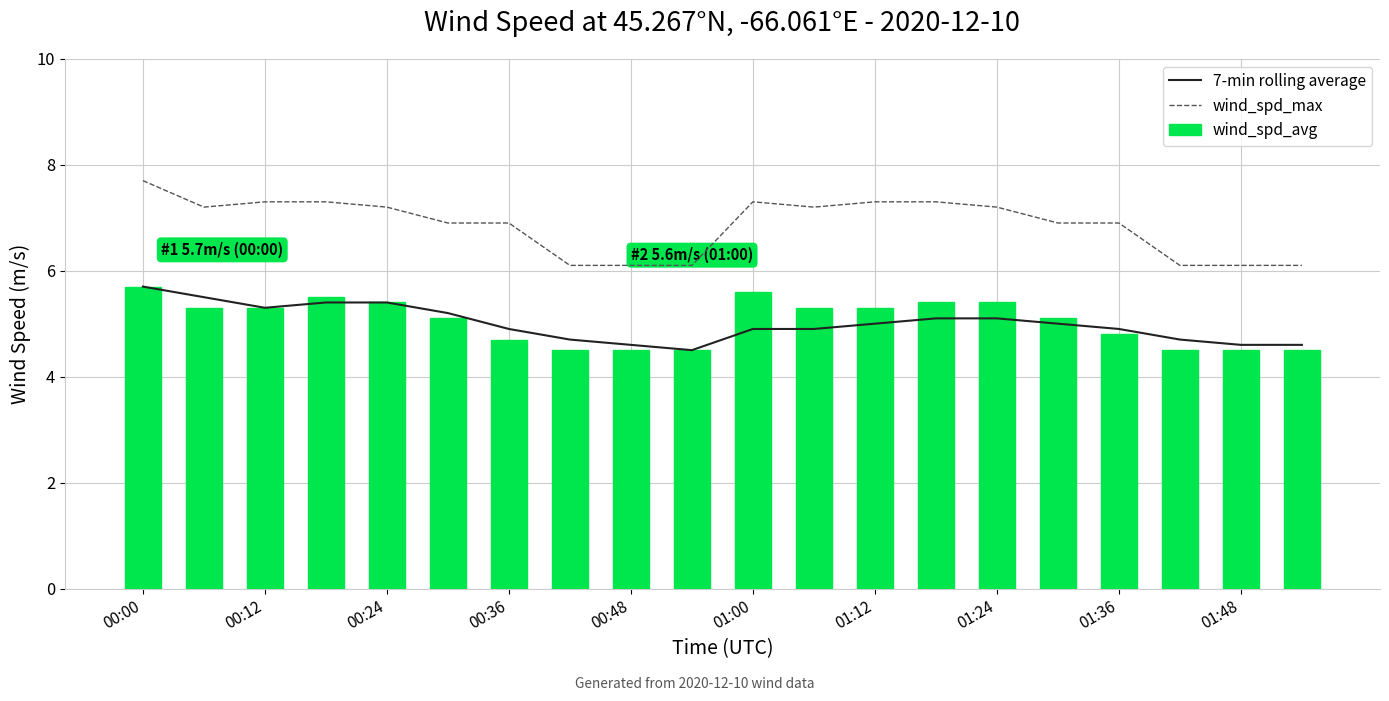

The wind_spd_avg series shows 2.6 at 01:24. True or false?

False